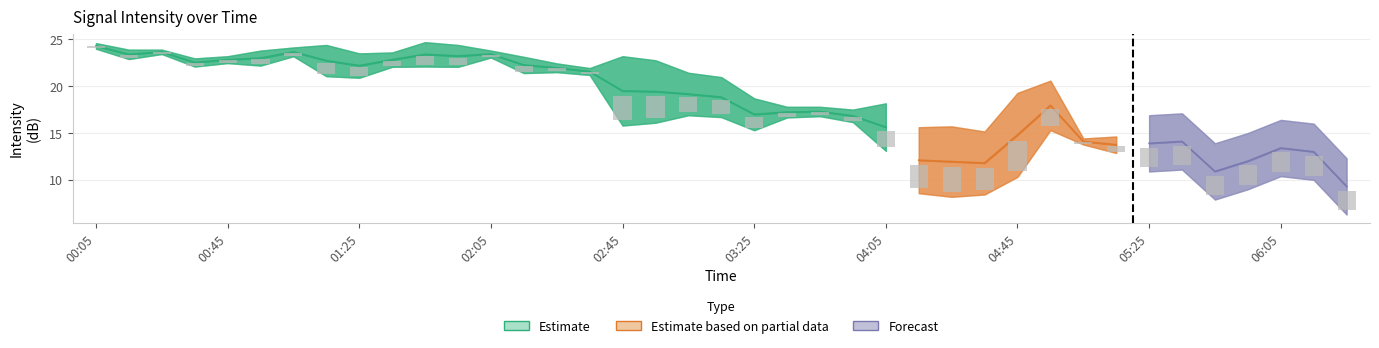

At which label does 7.316 first exceed 14?

00:05